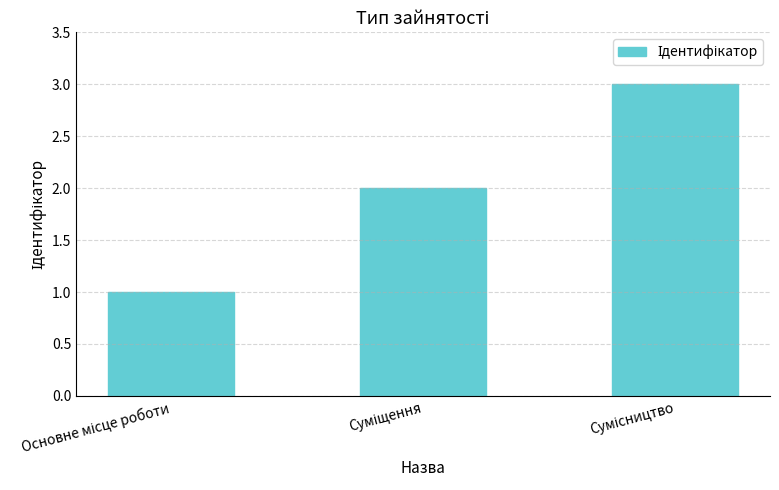

What is the greatest value displayed?

3